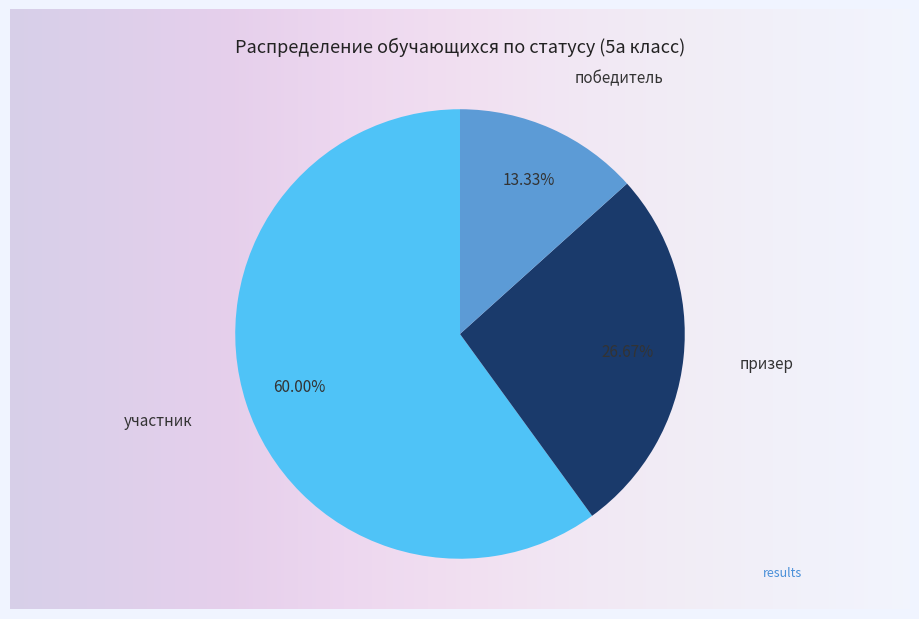

To the nearest percent, what is the average slice percentage?

33%